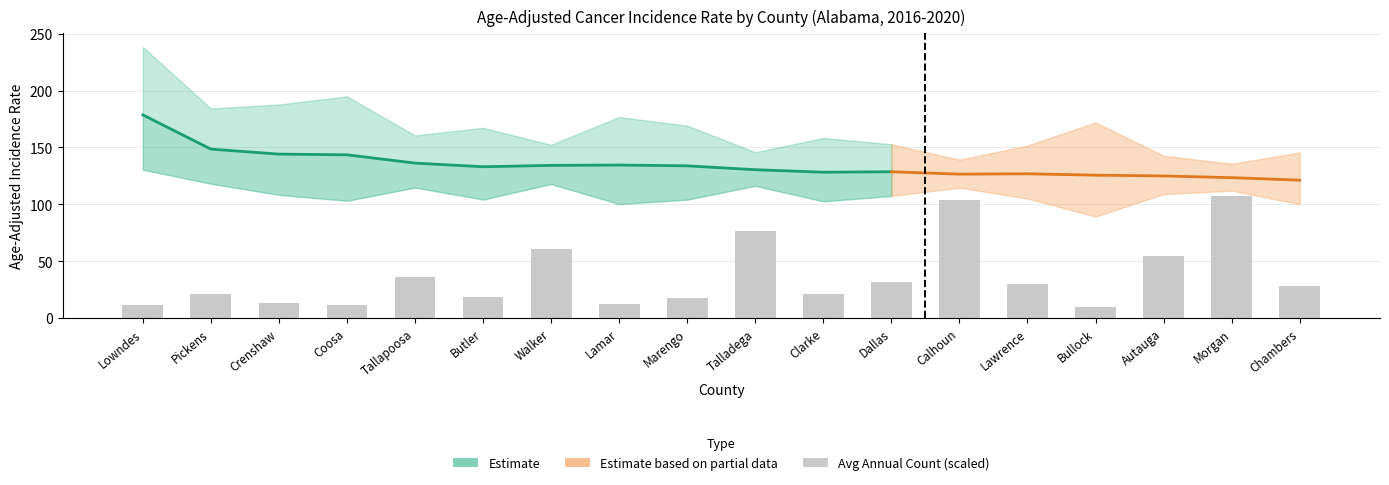

What is the label of the 2nd bar from the left?

Pickens